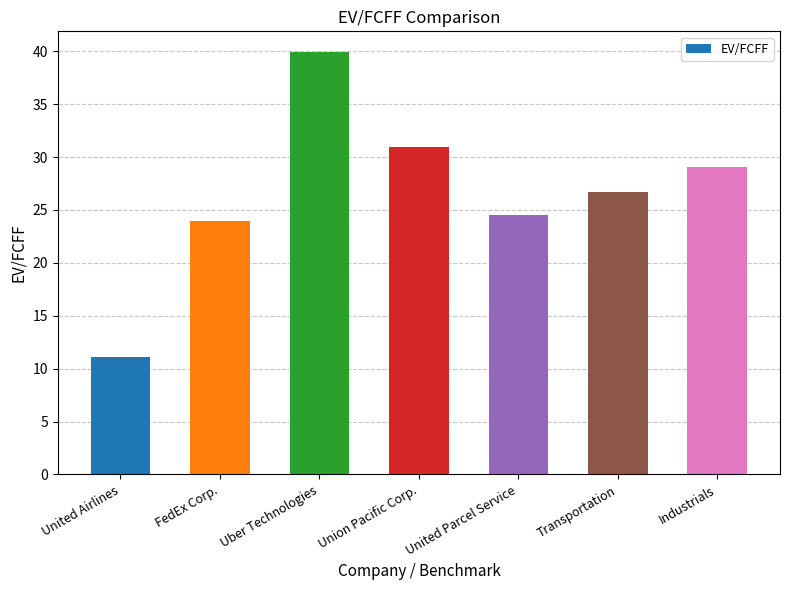

Reading left to right, transcribe all the data shown in this chart.

11.1	24.0	39.9	31.0	24.5	26.7	29.0